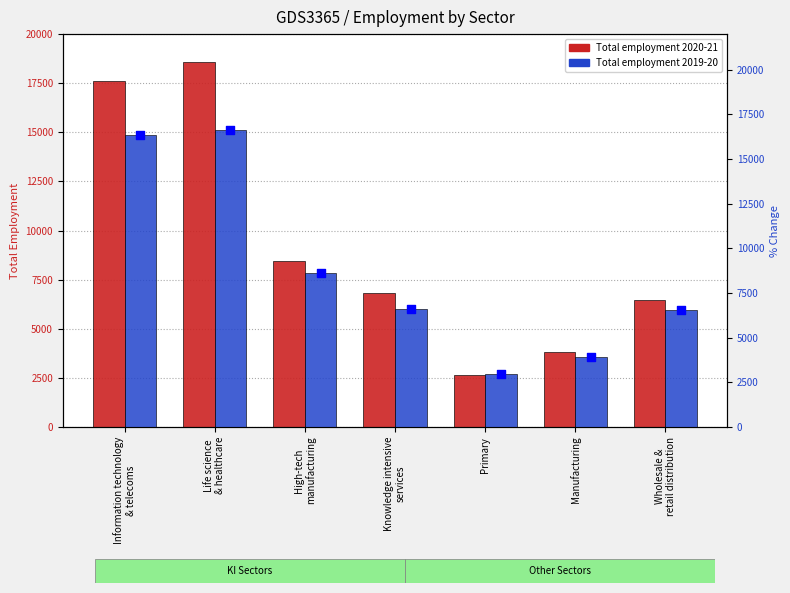

Is the value of Total employment 2019-20 at Knowledge intensive
services greater than the value of Total employment 2020-21 at High-tech
manufacturing?

No